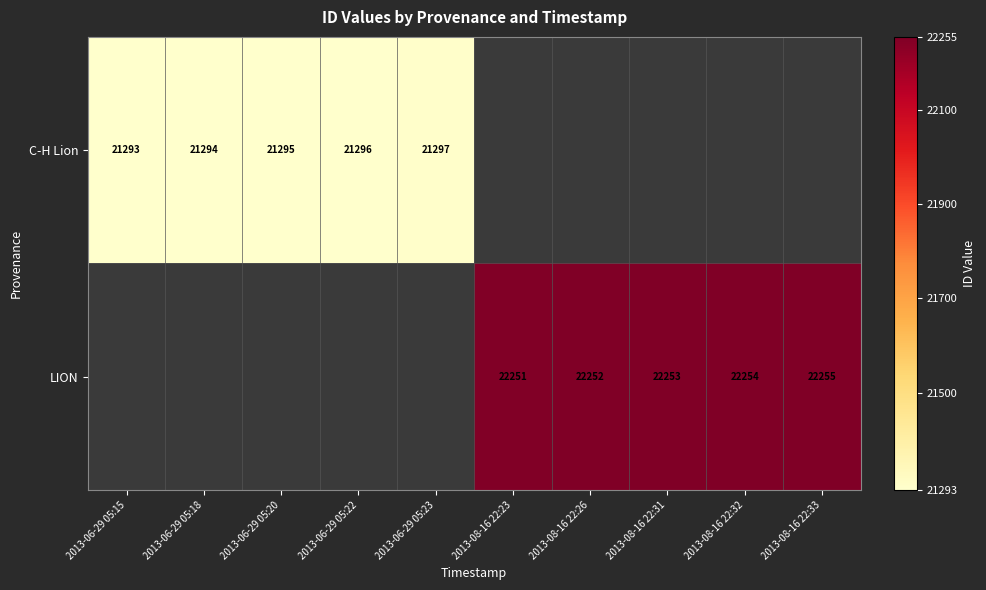

True or false: LION has a value of 5031 at 2013-08-16 22:31.

False